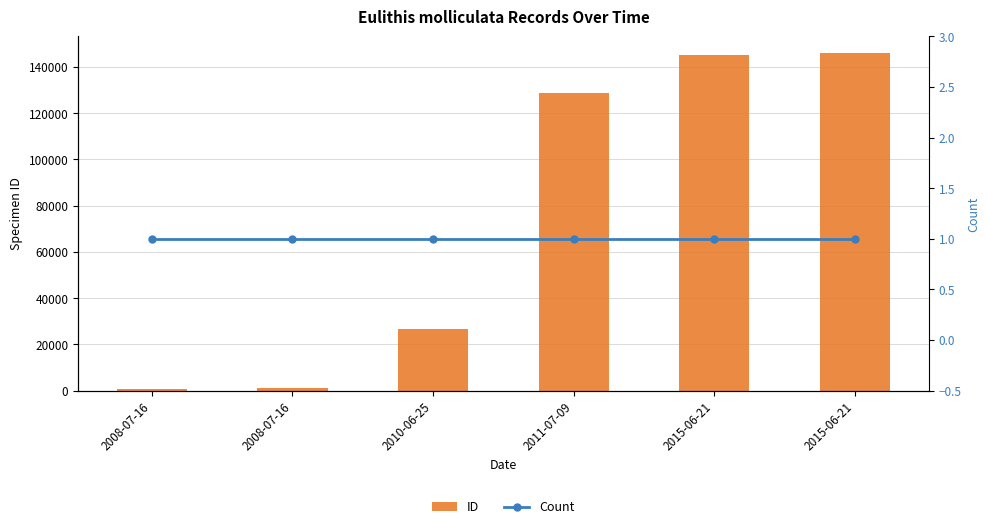

List the labels in order of ID value, largest first.

2015-06-21, 2015-06-21, 2011-07-09, 2010-06-25, 2008-07-16, 2008-07-16